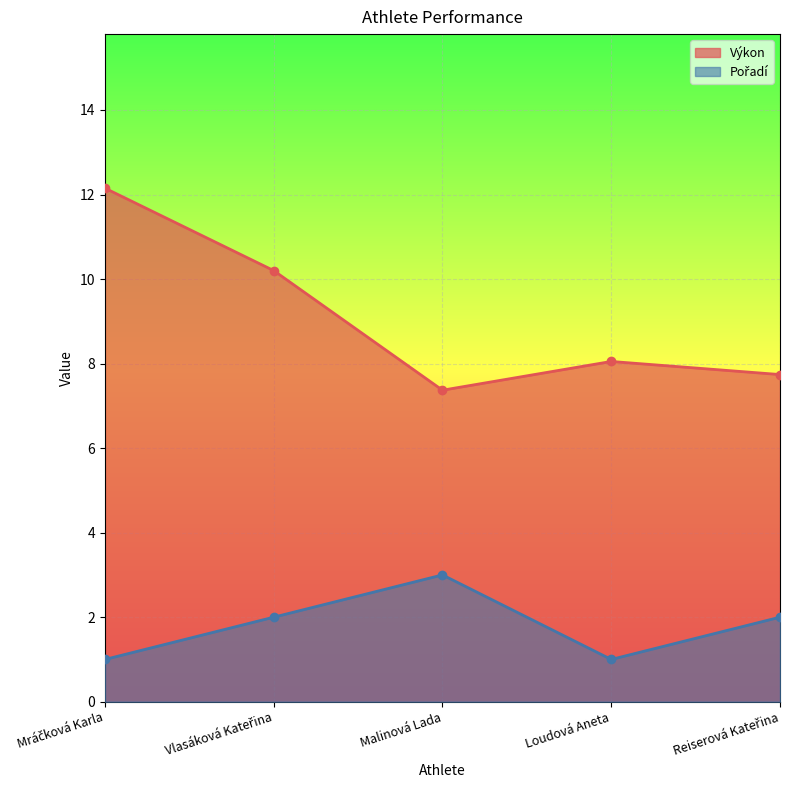

True or false: Pořadí has more than 2 points higher than both neighbors.

False